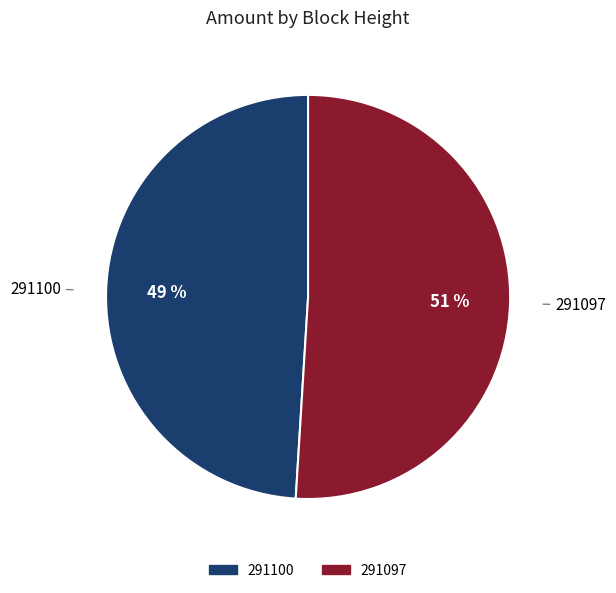

The 291097 slice represents 94% of the pie. True or false?

False